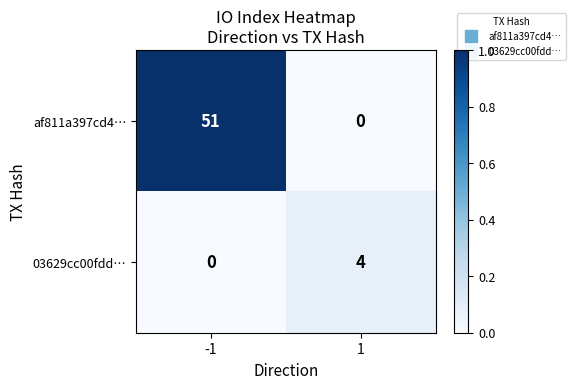

Is it true that af811a397cd4… equals 76 at -1?

False